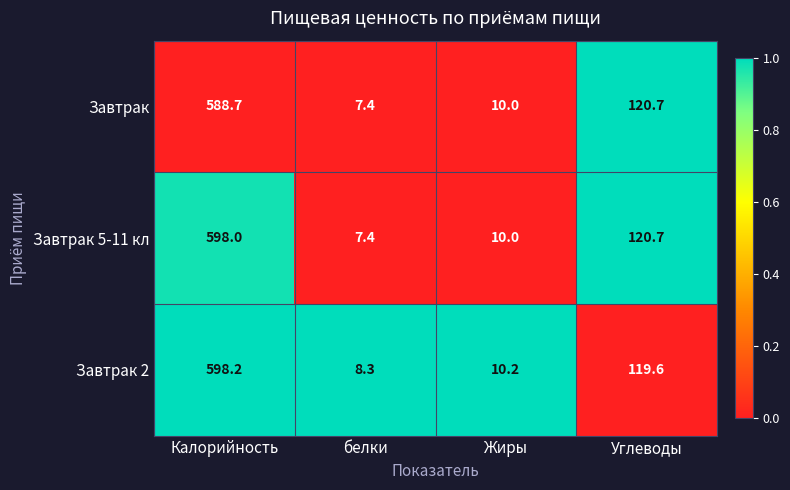

At which category does the chart reach its minimum across all series?

белки